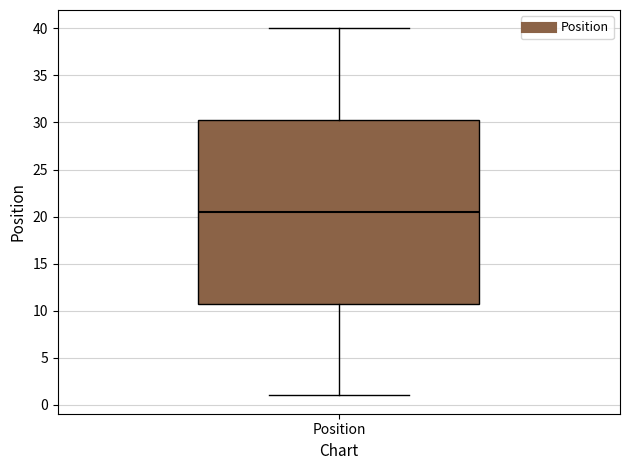

Where does the lower whisker of the box for Position end on the y-axis? The values are not printed on the chart, so give them approximately, as read against the axis.

1.0